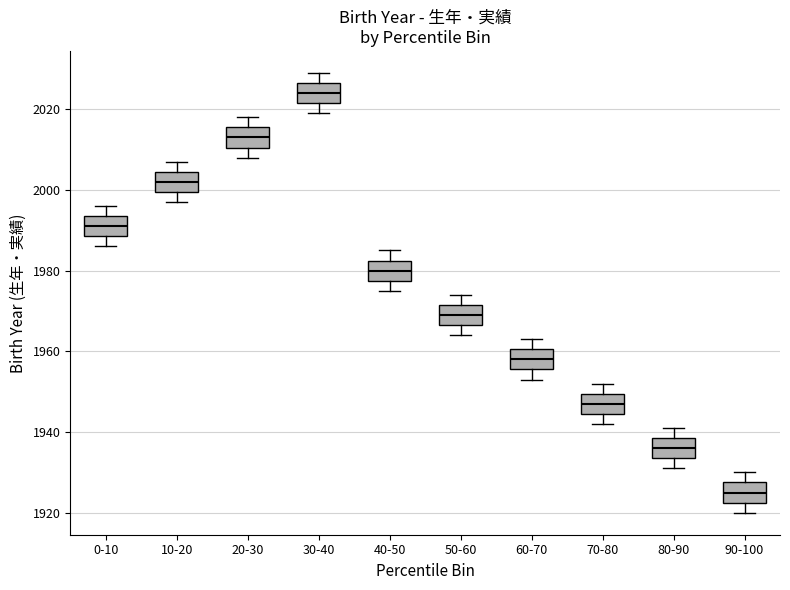

Reading left to right, read every box against the y-axis: the position of its median line, the range the box covers, and the ends of its whiskers. The values are not printed on the chart, so give them approximately, as read against the axis.

0-10: median 1992, box 1988 to 1994, whiskers 1986 to 1996
10-20: median 2002, box 2000 to 2004, whiskers 1998 to 2008
20-30: median 2014, box 2010 to 2016, whiskers 2008 to 2018
30-40: median 2024, box 2022 to 2026, whiskers 2020 to 2030
40-50: median 1980, box 1978 to 1982, whiskers 1976 to 1986
50-60: median 1970, box 1966 to 1972, whiskers 1964 to 1974
60-70: median 1958, box 1956 to 1960, whiskers 1954 to 1964
70-80: median 1948, box 1944 to 1950, whiskers 1942 to 1952
80-90: median 1936, box 1934 to 1938, whiskers 1932 to 1942
90-100: median 1926, box 1922 to 1928, whiskers 1920 to 1930